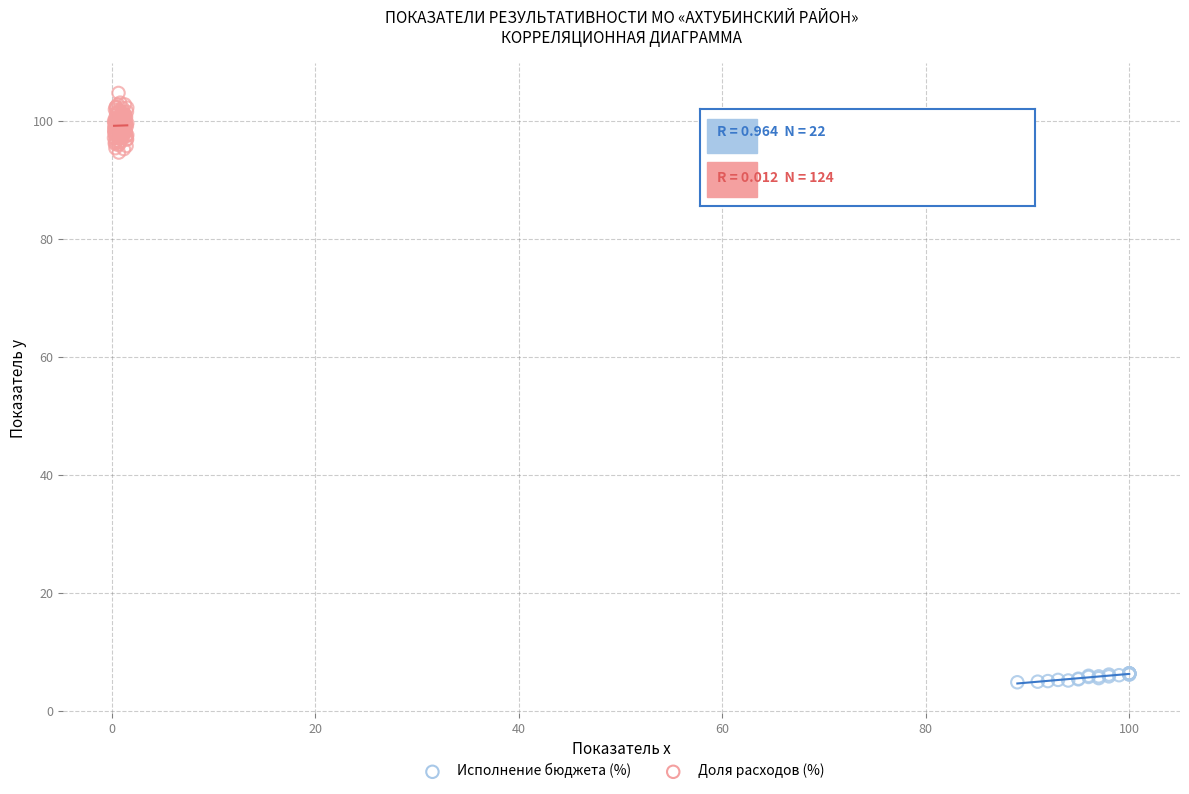

Which series contains the lowest Y value?

Исполнение бюджета (%)